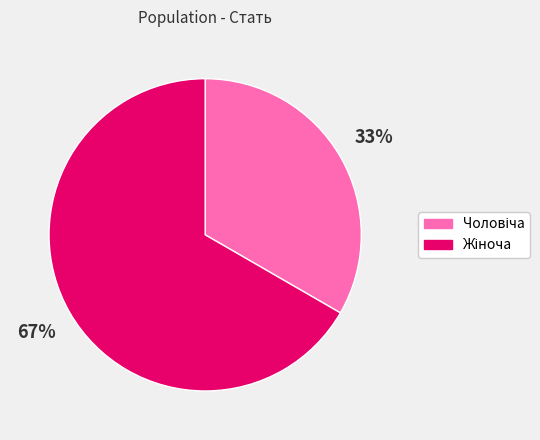

To the nearest percent, what is the average slice percentage?

50%